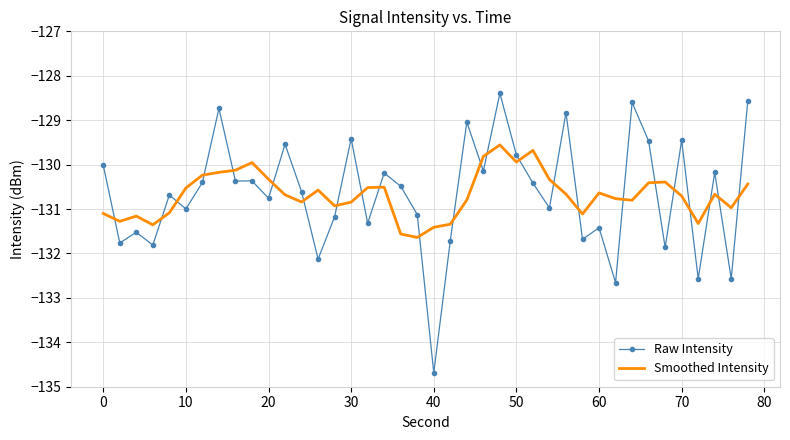

True or false: Smoothed Intensity and Raw Intensity intersect in this chart.

True